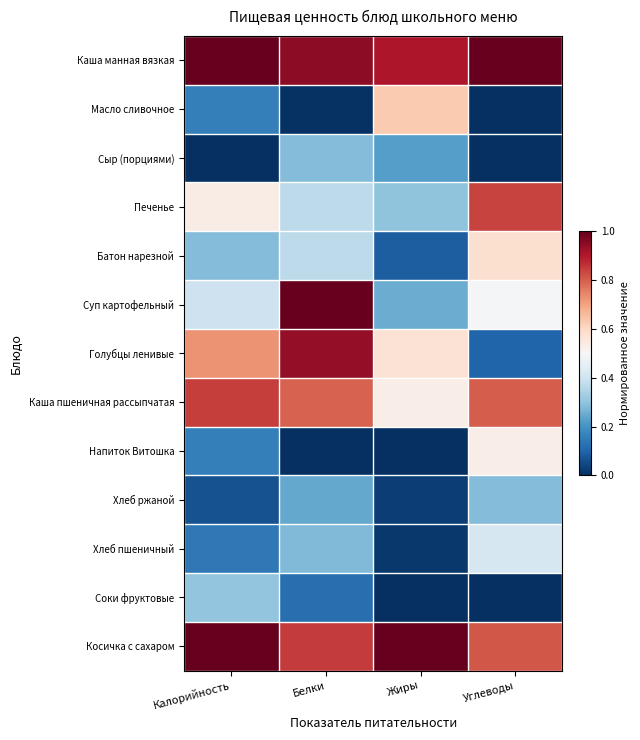

At which category is the sum across all series the highest?

Белки